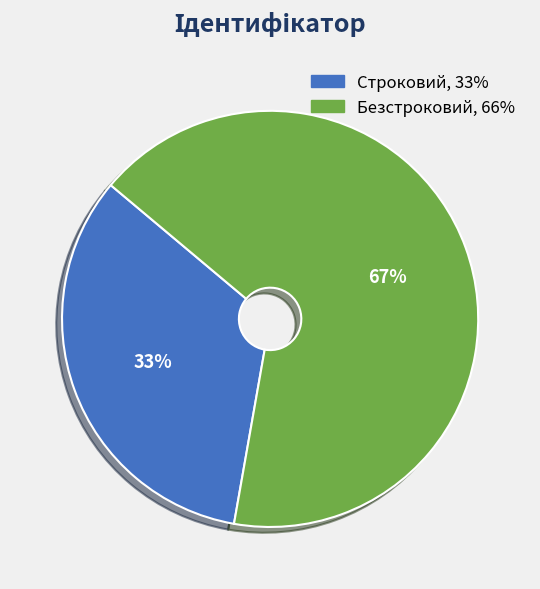

Does Строковий represent more than half of the total?

No